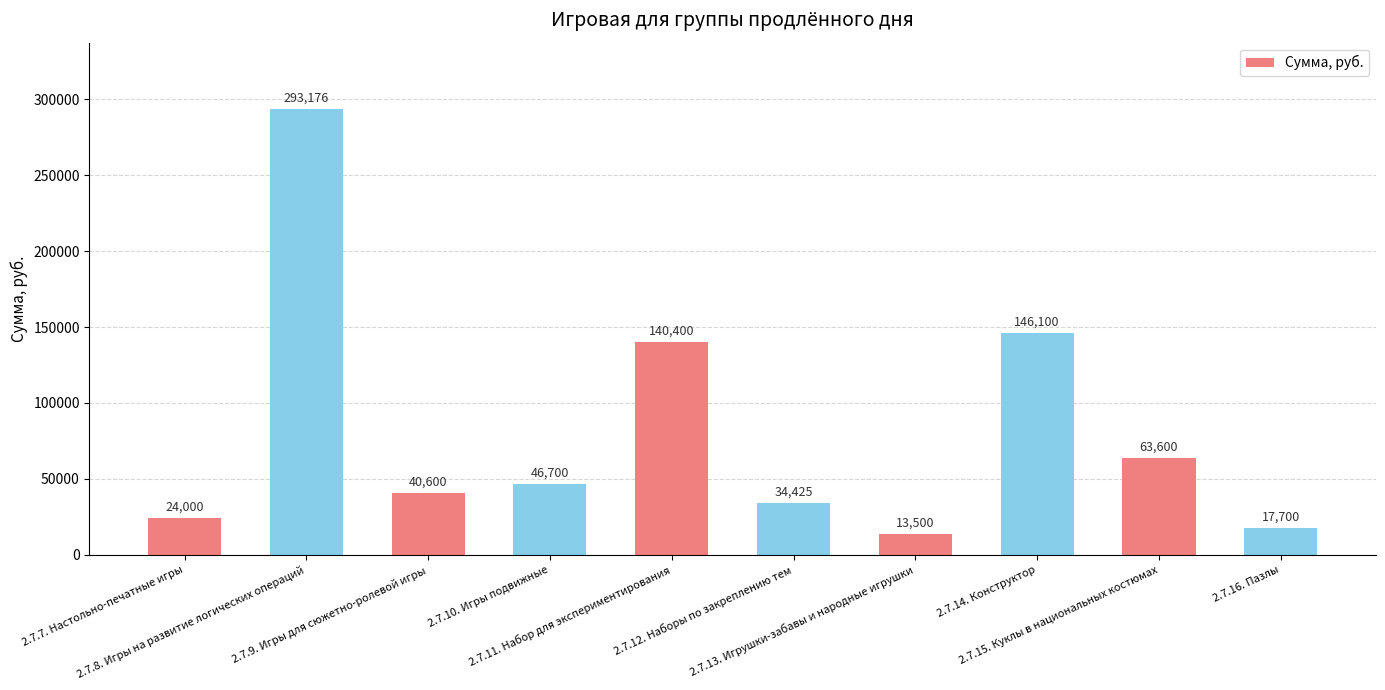

Reading left to right, extract all data points from this chart.

24000	293176	40600	46700	140400	34425	13500	146100	63600	17700